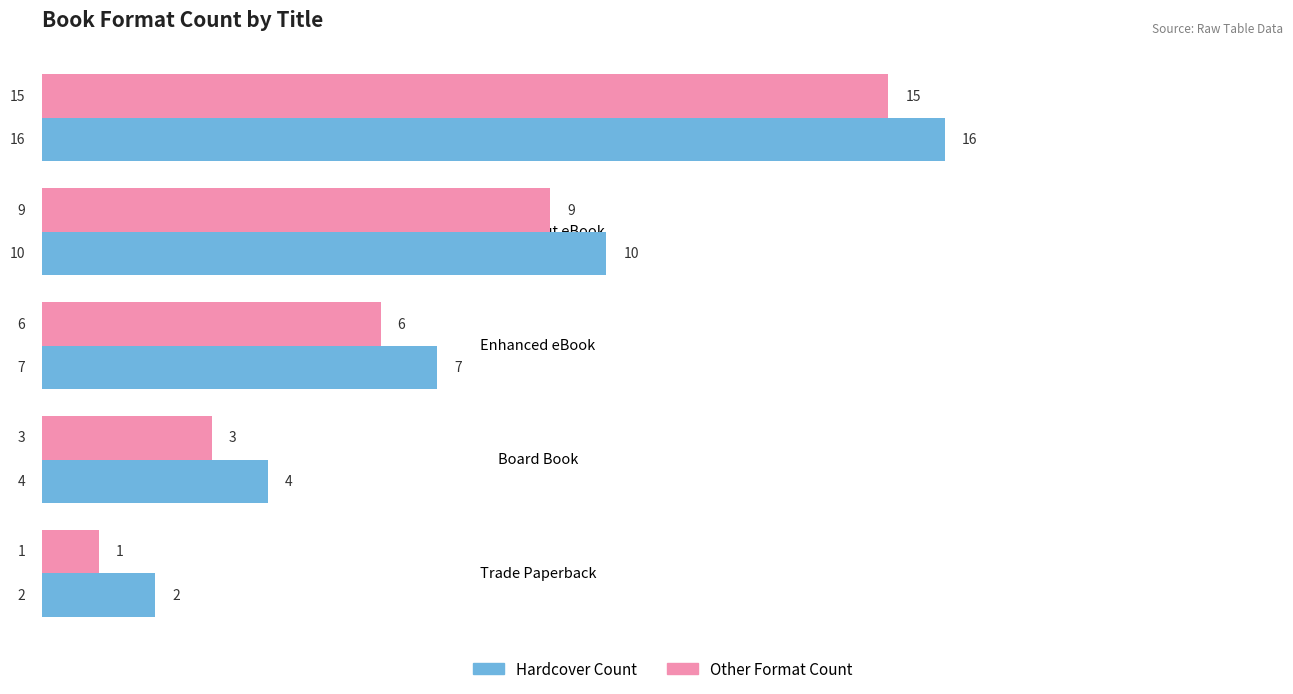

Which label corresponds to the smallest value in the chart?

Trade Paperback